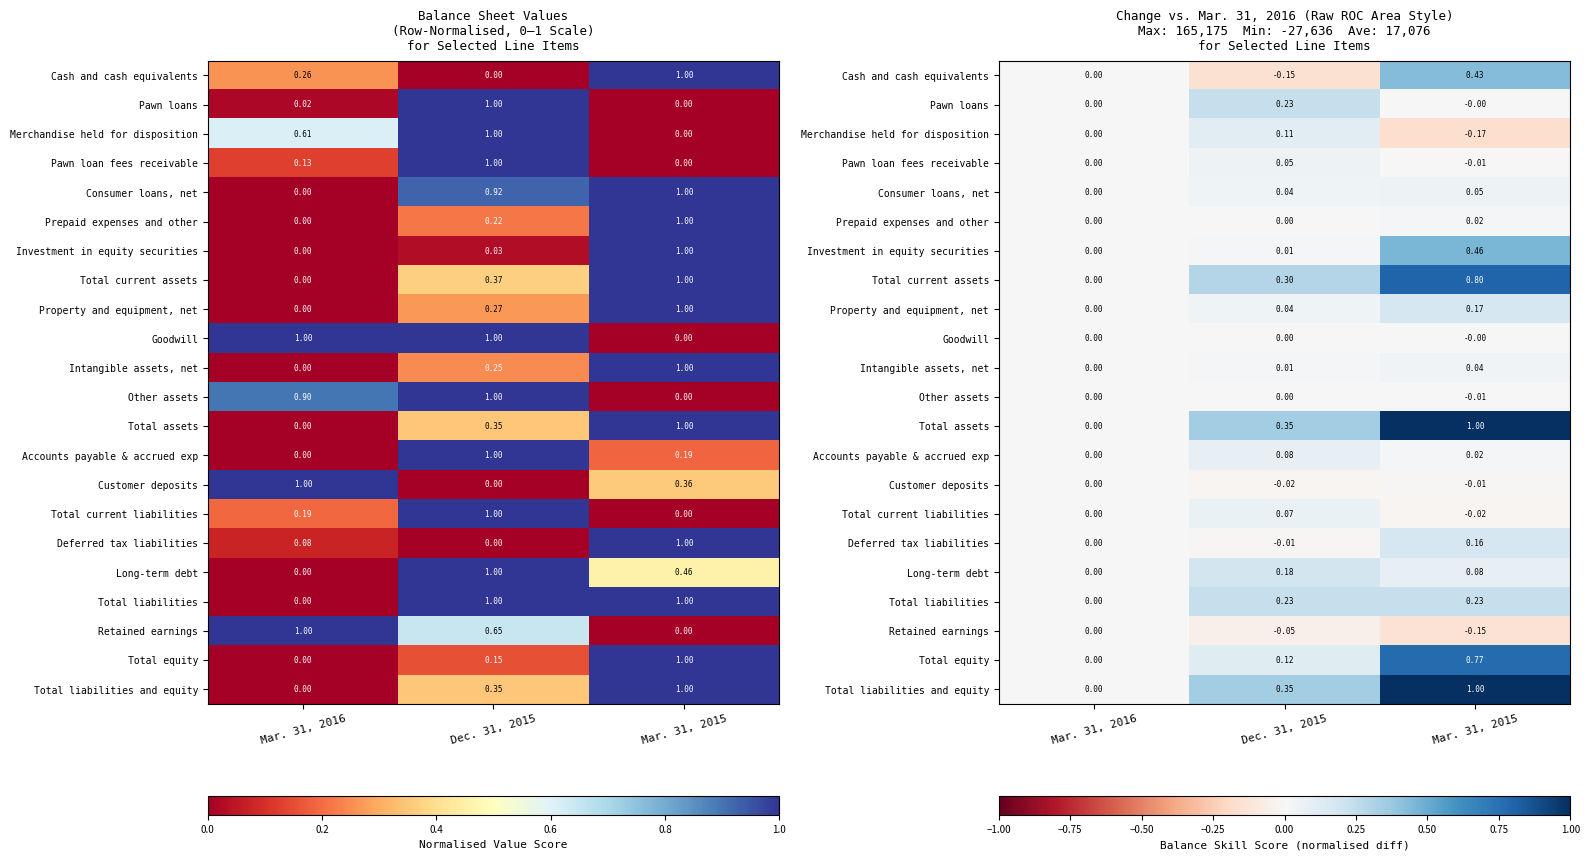

What is the difference between the highest and lowest values at Mar. 31, 2015?

1.2